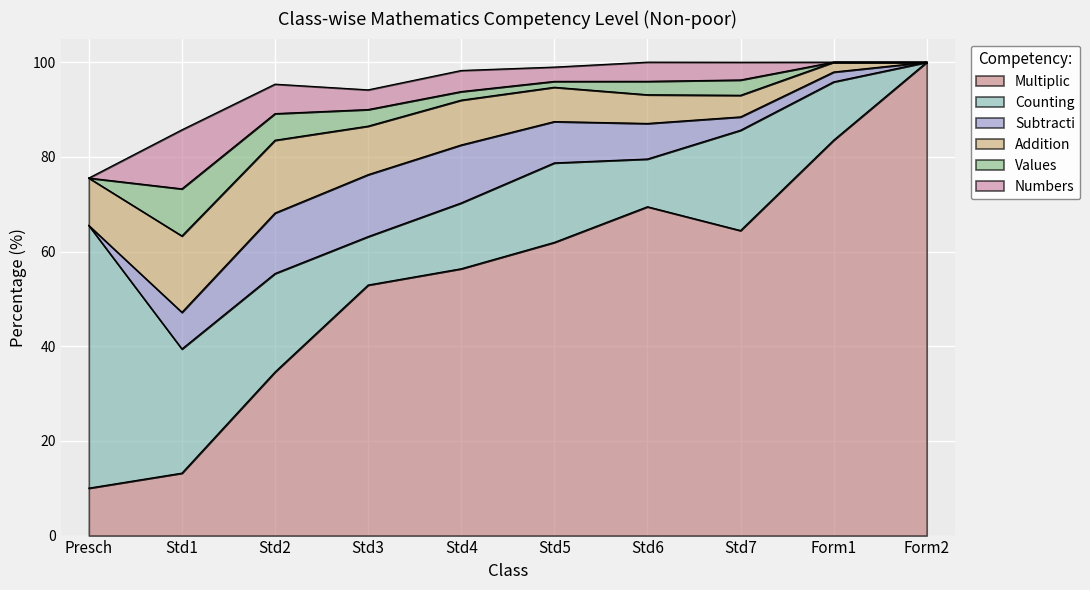

At which label does Values first exceed 2?

Std1